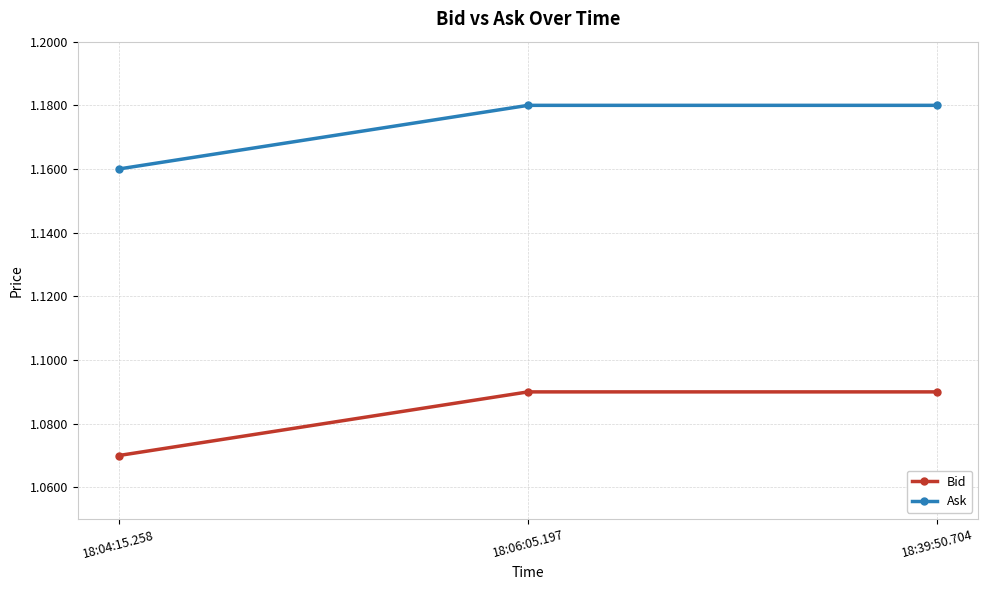

What is the label of the 2nd point from the right?

18:06:05.197